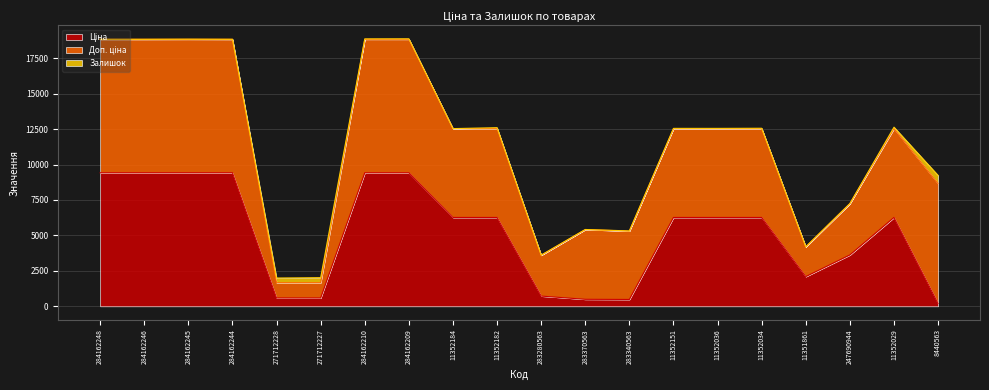

What is the value of the Доп. ціна point at the 15th from the left?

6266.7